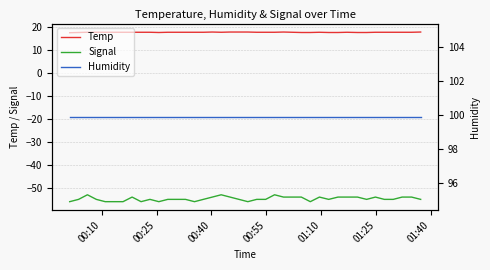

What is the sum of all Temp values?

711.6